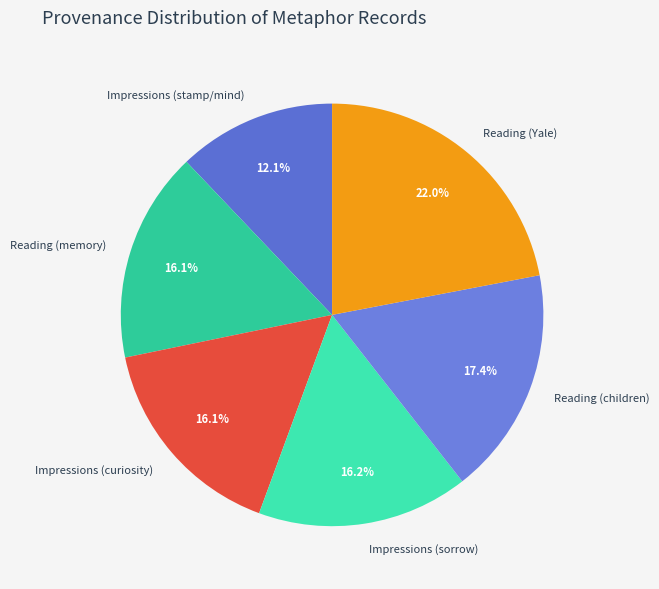

To the nearest percent, what is the difference between the largest and smallest slice percentages?

10%